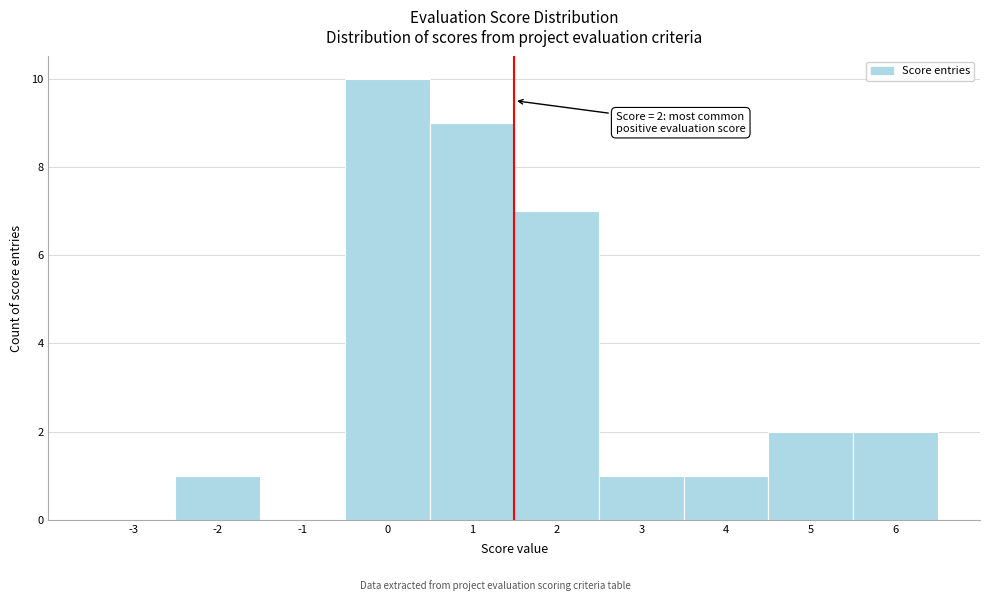

Reading left to right, extract all data points from this chart.

-3=0	-2=1	-1=0	0=10	1=9	2=7	3=1	4=1	5=2	6=2